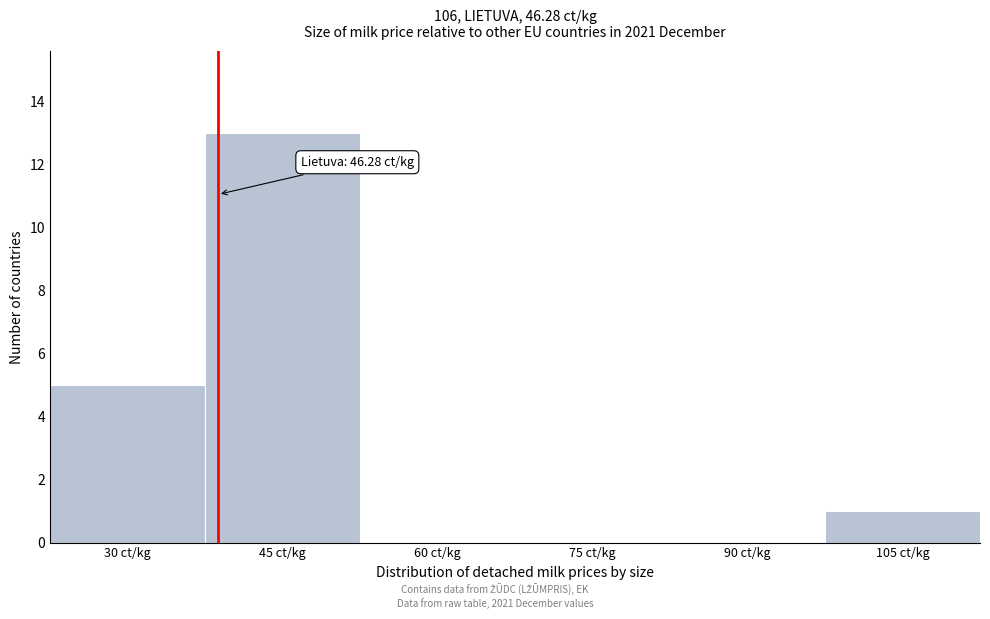

Reading right to left, transcribe all the data shown in this chart.

105 ct/kg=1	90 ct/kg=0	75 ct/kg=0	60 ct/kg=0	45 ct/kg=13	30 ct/kg=5